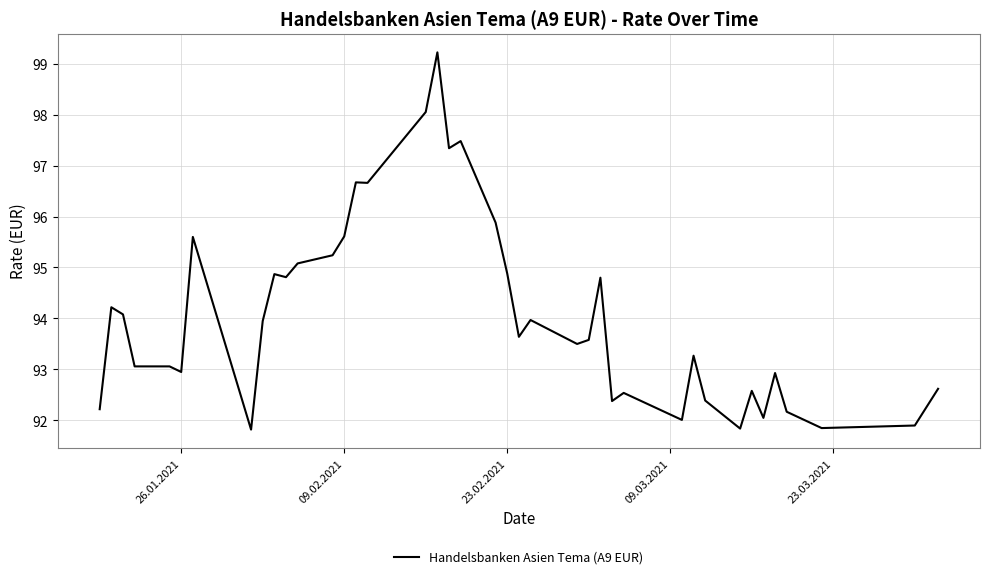

What is the maximum value shown in the chart?

99.2